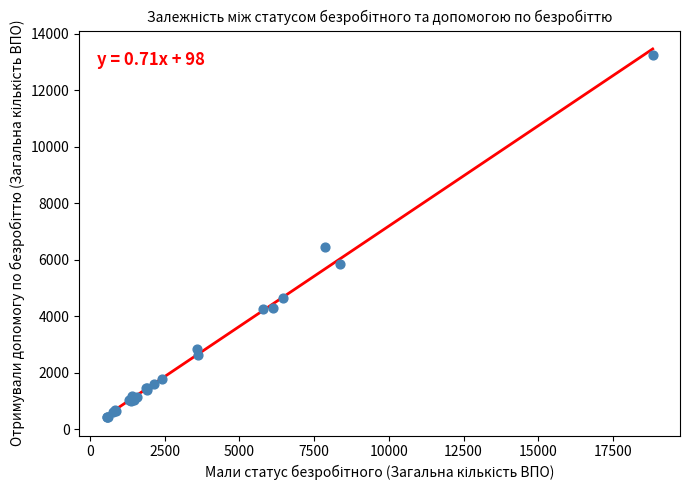

What Y value in the scatter plot is closest to 6834?

6439